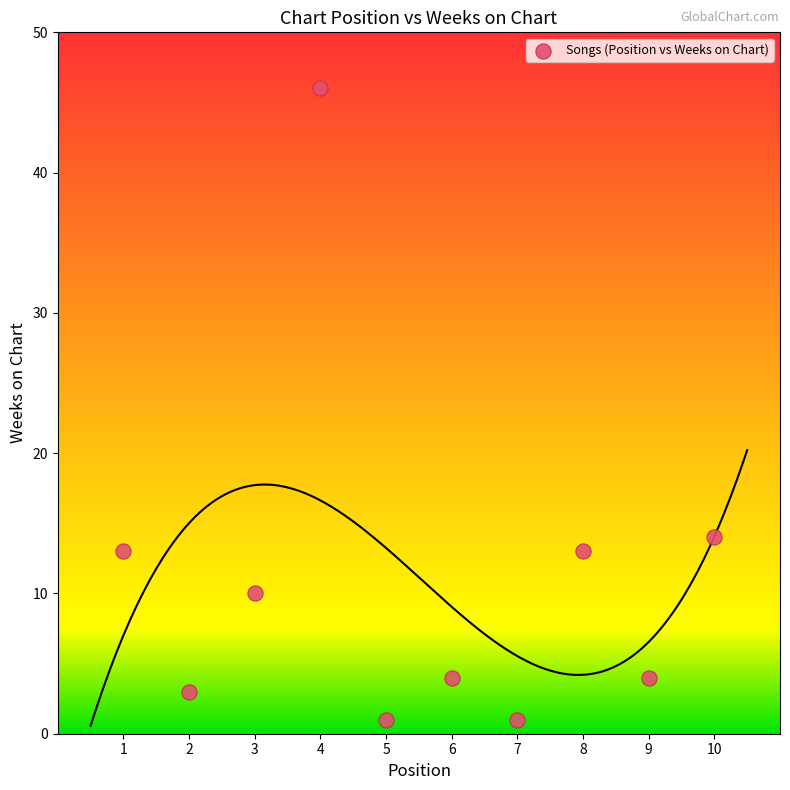

What Y value in the scatter plot is closest to 23?

14